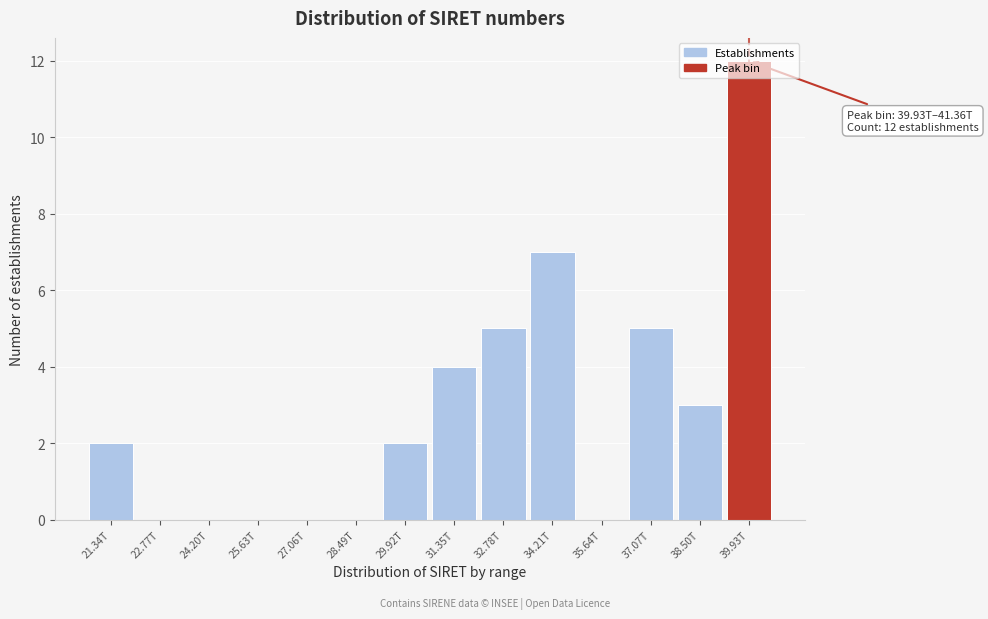

Between 38.50T and 25.63T, which is larger?

38.50T